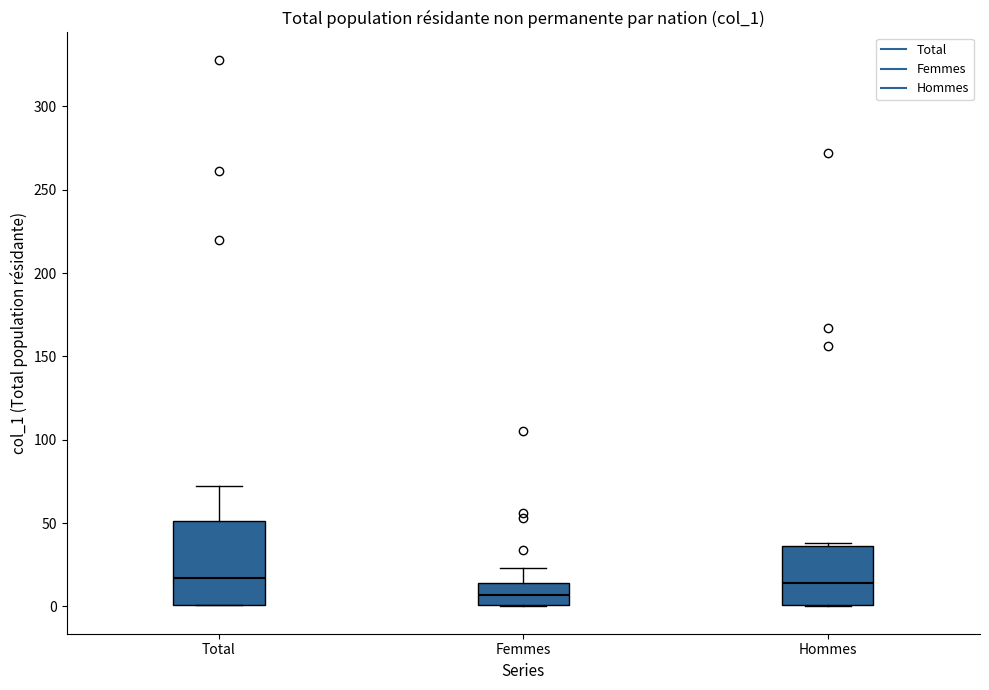

Reading left to right, read every box against the y-axis: the position of its median line, the range the box covers, and the ends of its whiskers. The values are not printed on the chart, so give them approximately, as read against the axis.

Total: median 15, box 0 to 50, whiskers 0 to 70
Femmes: median 5, box 0 to 15, whiskers 0 to 25
Hommes: median 15, box 0 to 35, whiskers 0 to 40